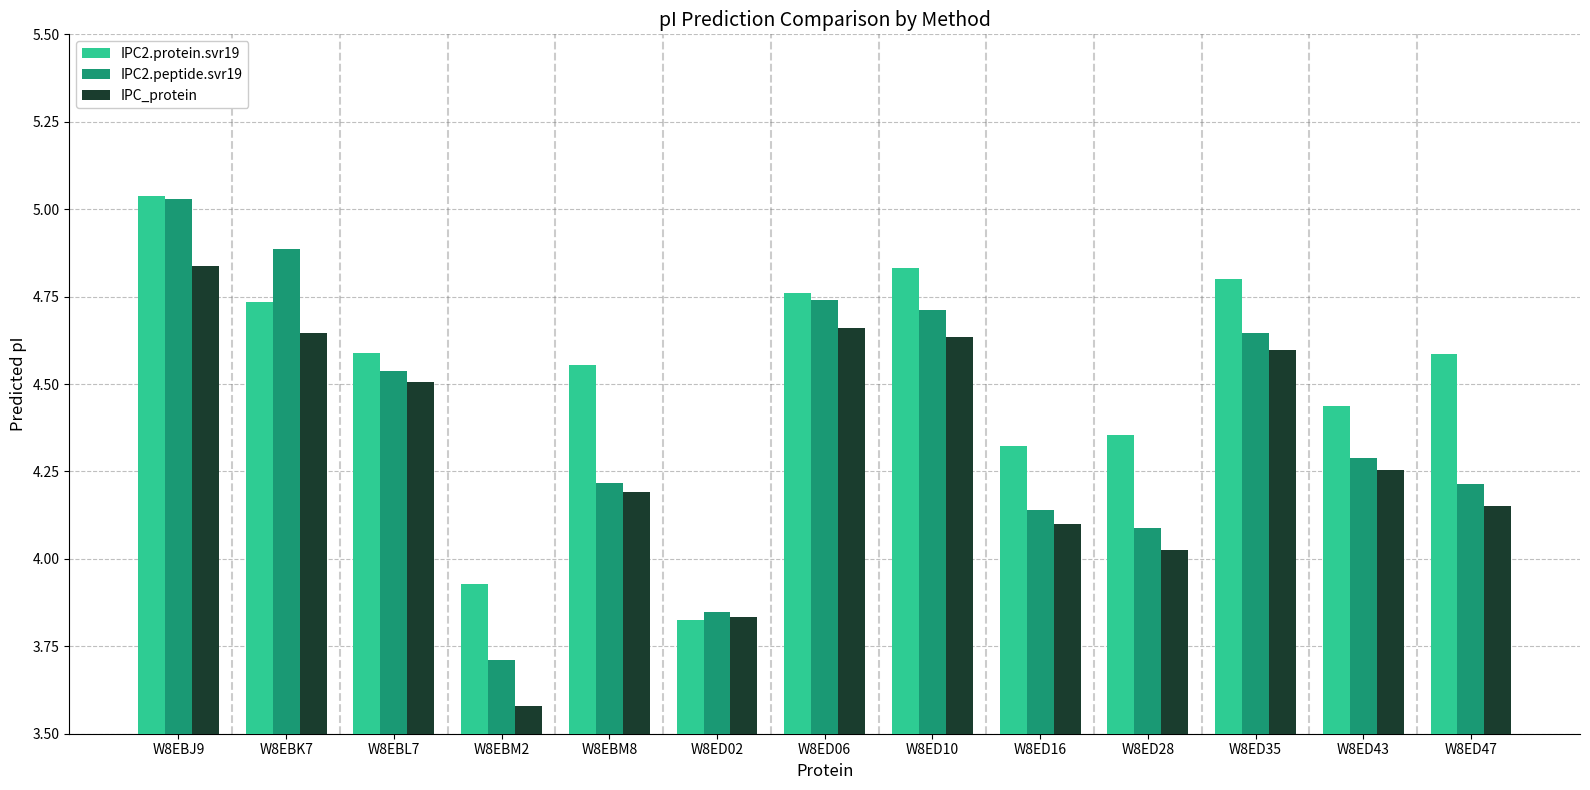

What is the total value across all series at W8EBK7?

14.3